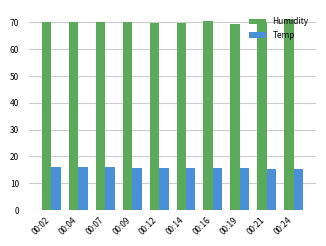

List the series in order of their overall mean, highest first.

Humidity, Temp